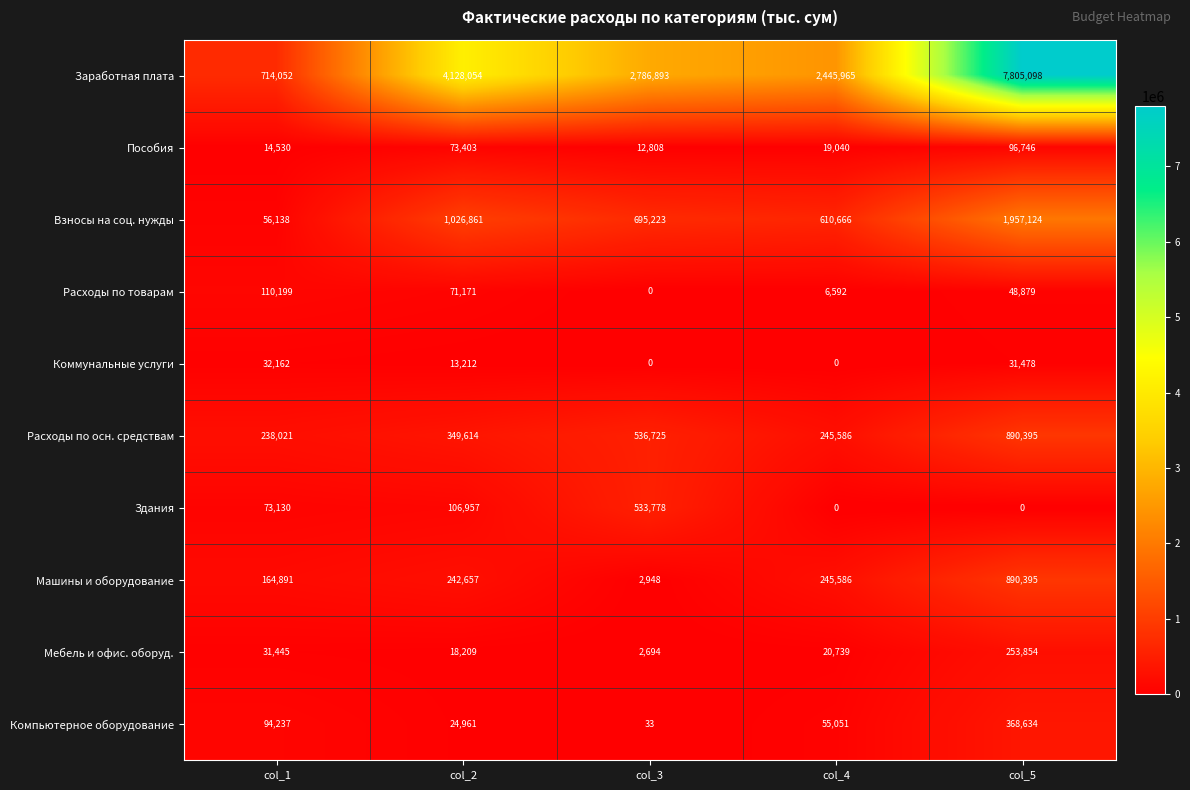

Count the number of categories in the chart.

5